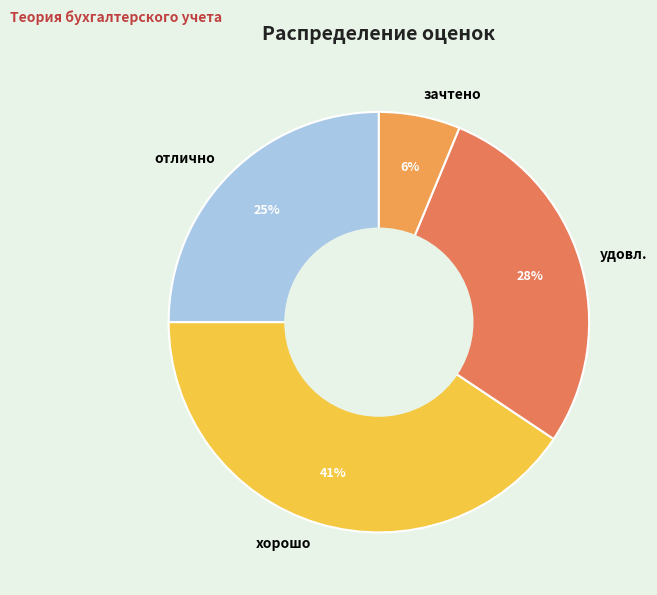

To the nearest percent, what is the average slice percentage?

25%